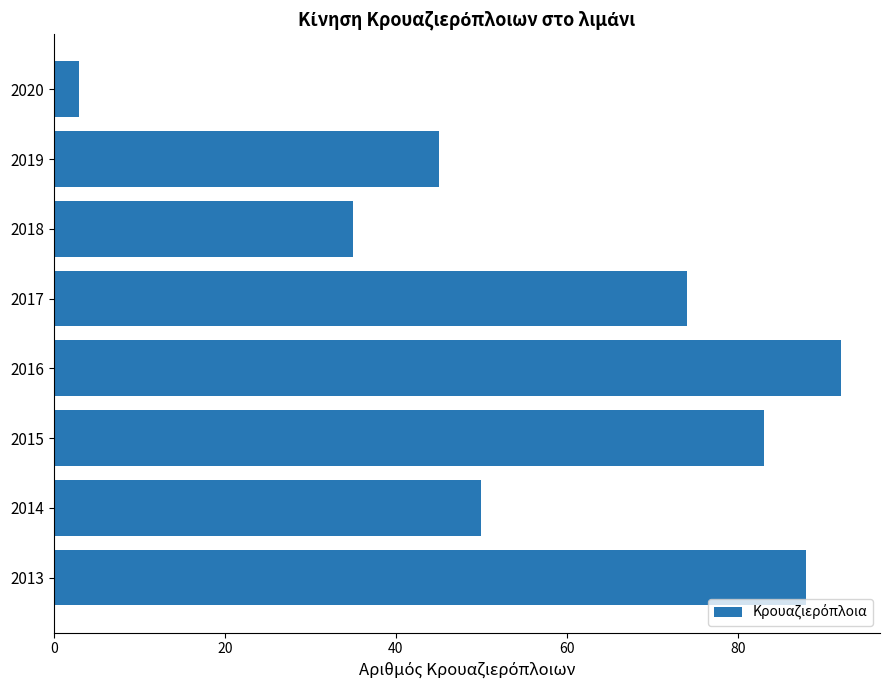

List the labels in order of value, smallest first.

2020, 2018, 2019, 2014, 2017, 2015, 2013, 2016